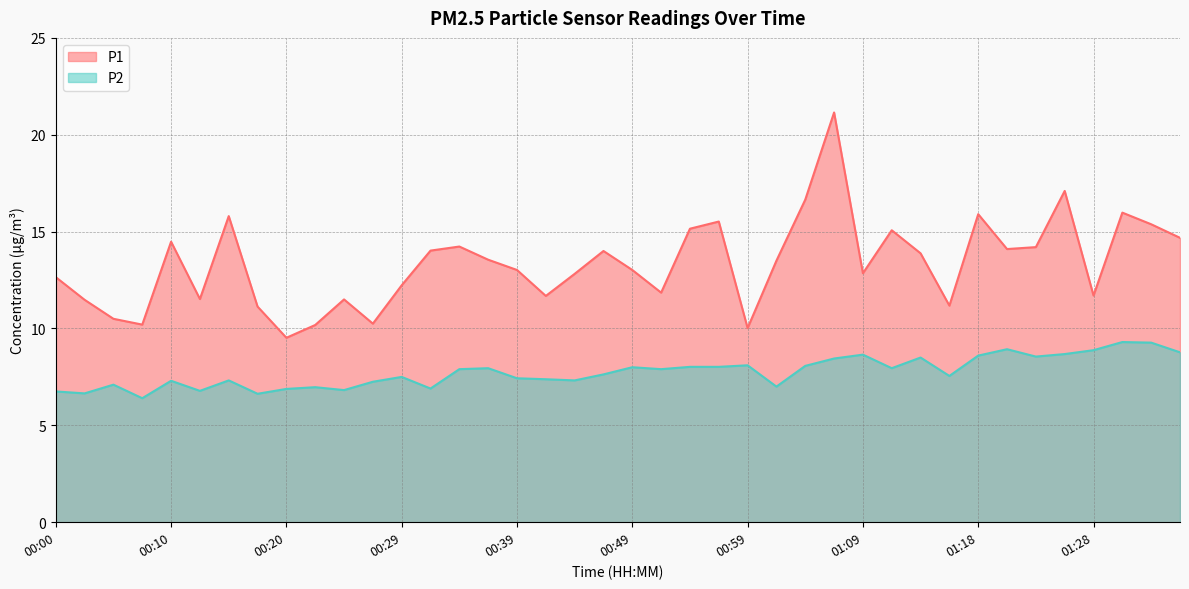

At how many categories does at least one series exceed 20?

1